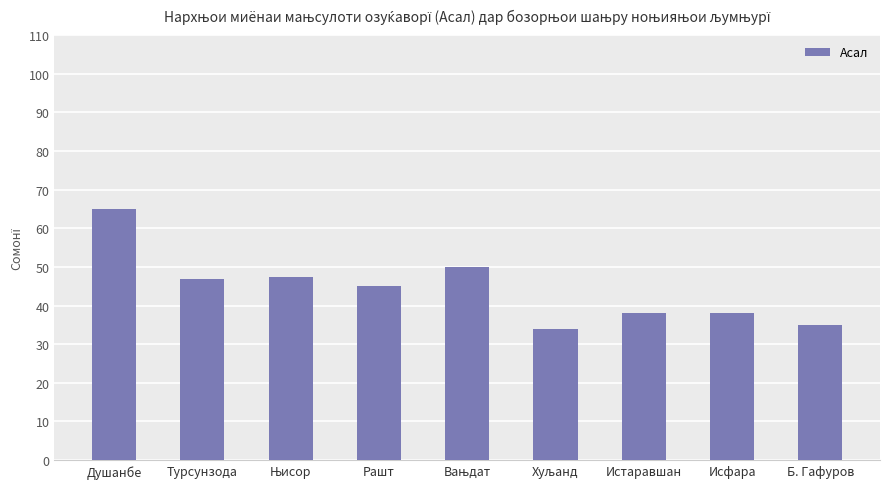

What is the difference between the second highest and second lowest values?

15.0